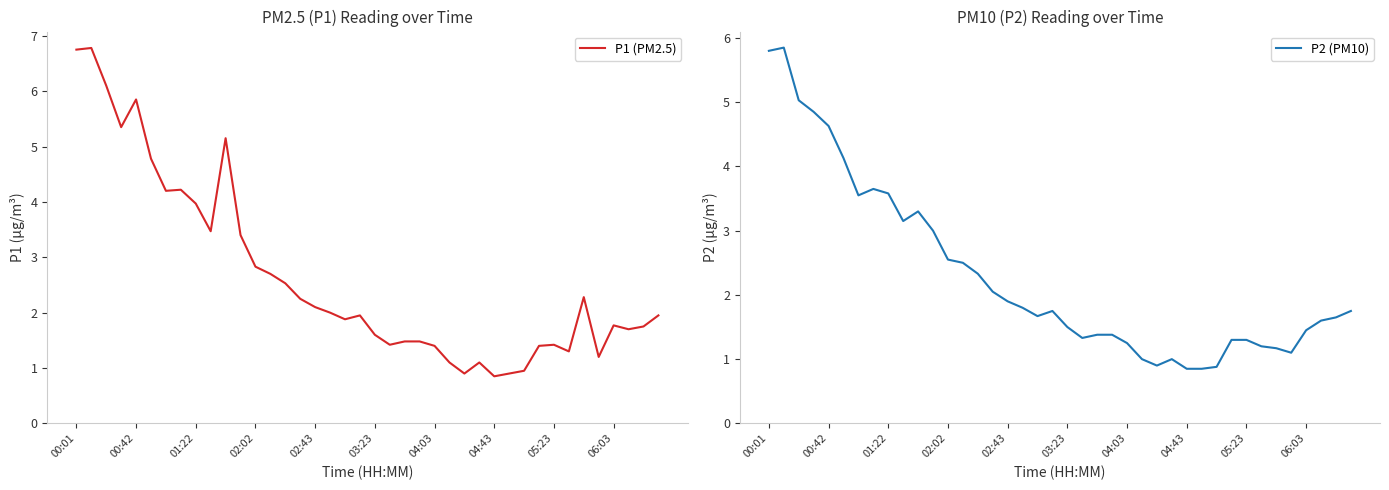

True or false: P1 (PM2.5) and P2 (PM10) intersect in this chart.

False